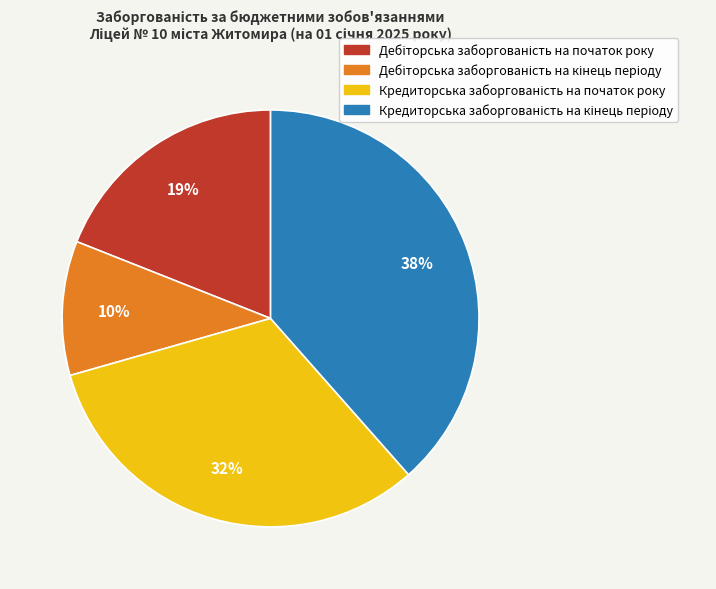

Is there any slice that represents more than half of the pie?

No